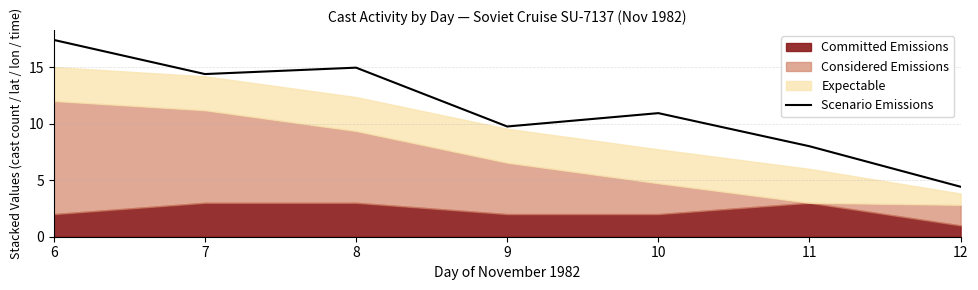

What is the greatest value displayed?

17.4